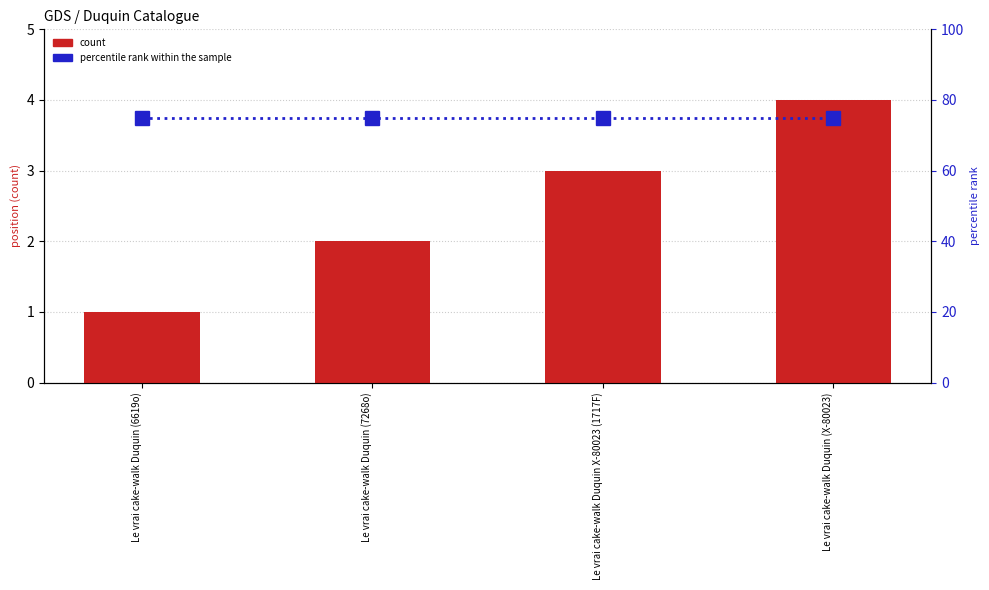

At how many categories does at least one series exceed 69?

4